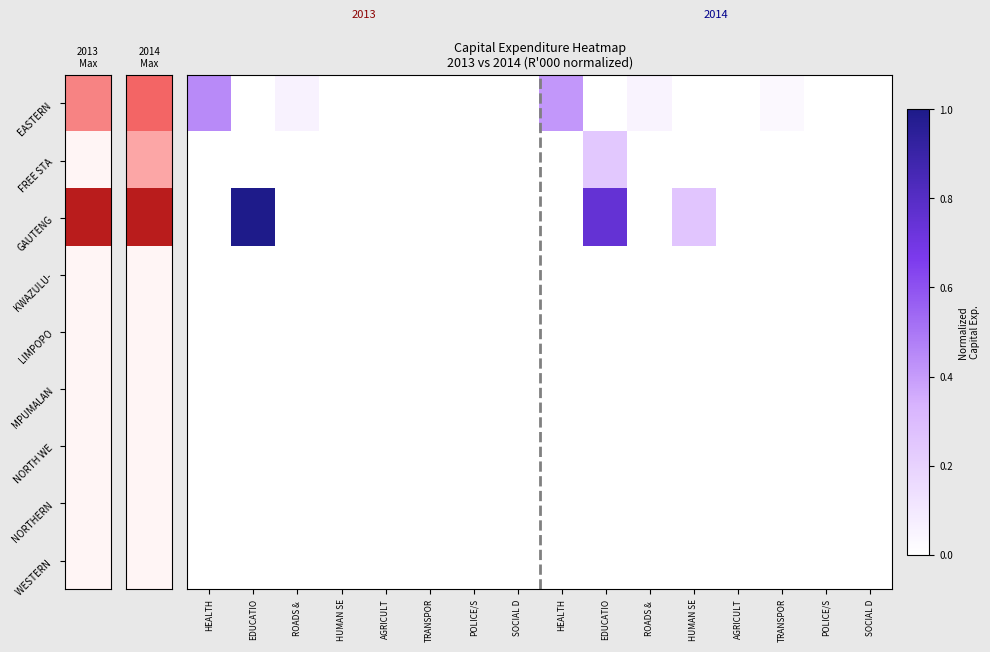

List the series in order of their peak value, highest first.

GAUTENG, EASTERN, FREE STA, KWAZULU-, LIMPOPO, MPUMALAN, NORTH WE, NORTHERN, WESTERN